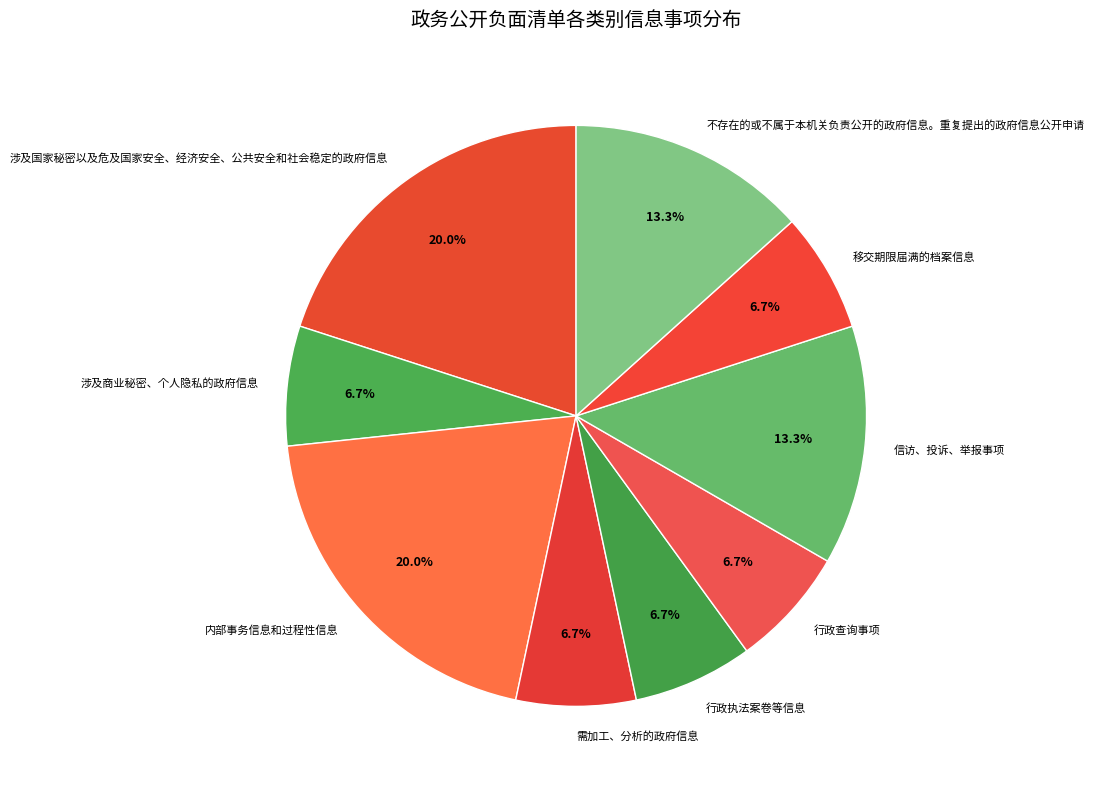

Is it true that 移交期限届满的档案信息 is 1% of the pie?

False